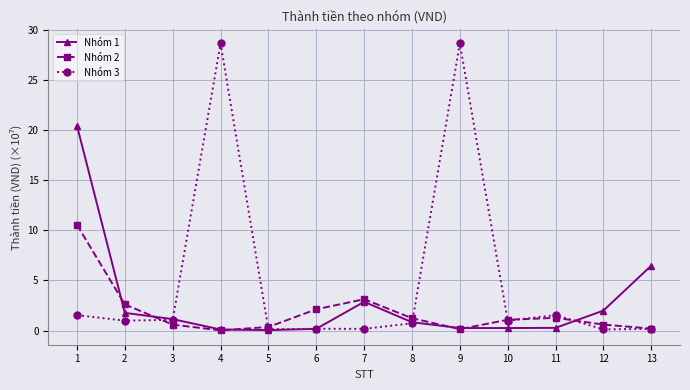

The value of Nhóm 3 at 2 is 1.0. True or false?

True